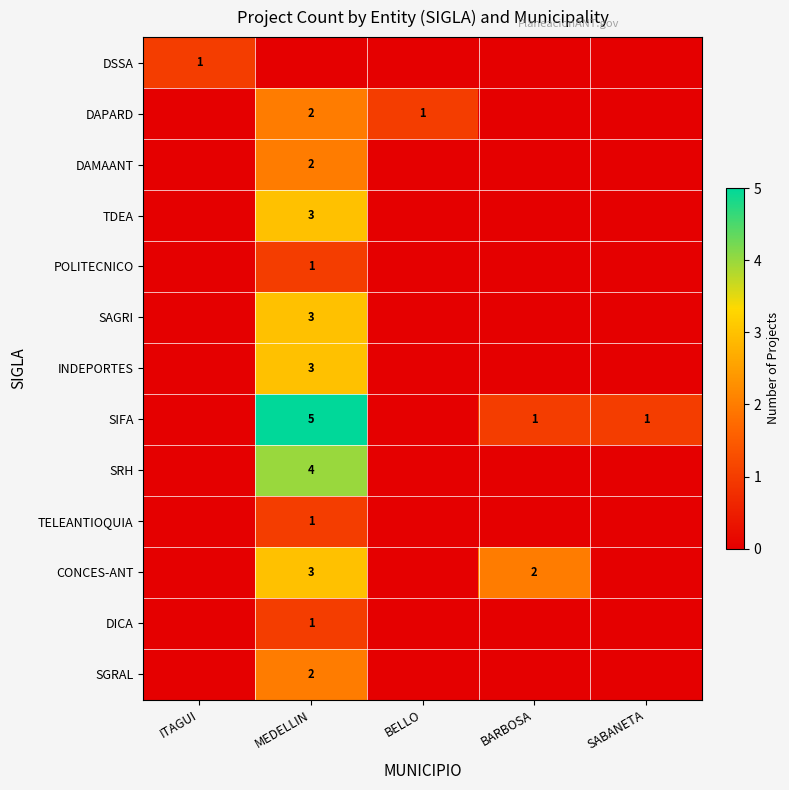

The value of INDEPORTES at MEDELLIN is 1. True or false?

False